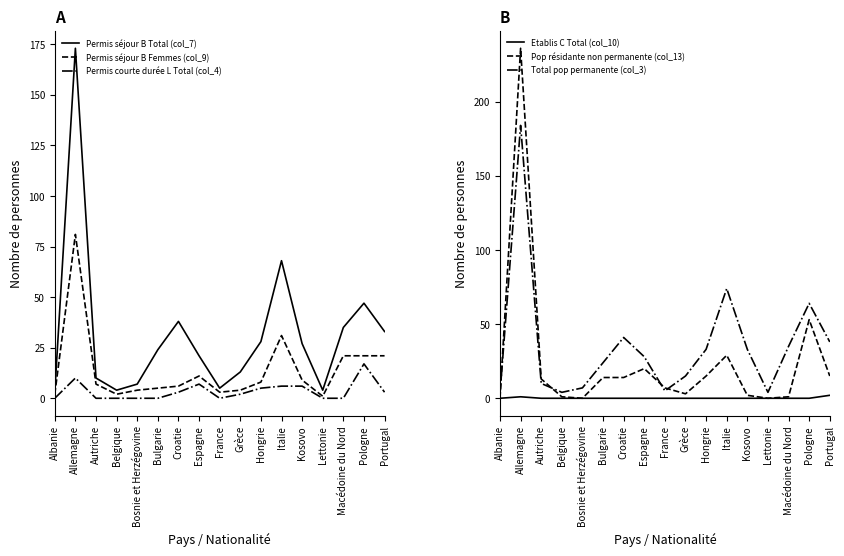

Is the value of Pop résidante non permanente (col_13) at Pologne greater than the value of Permis courte durée L Total (col_4) at Lettonie?

Yes